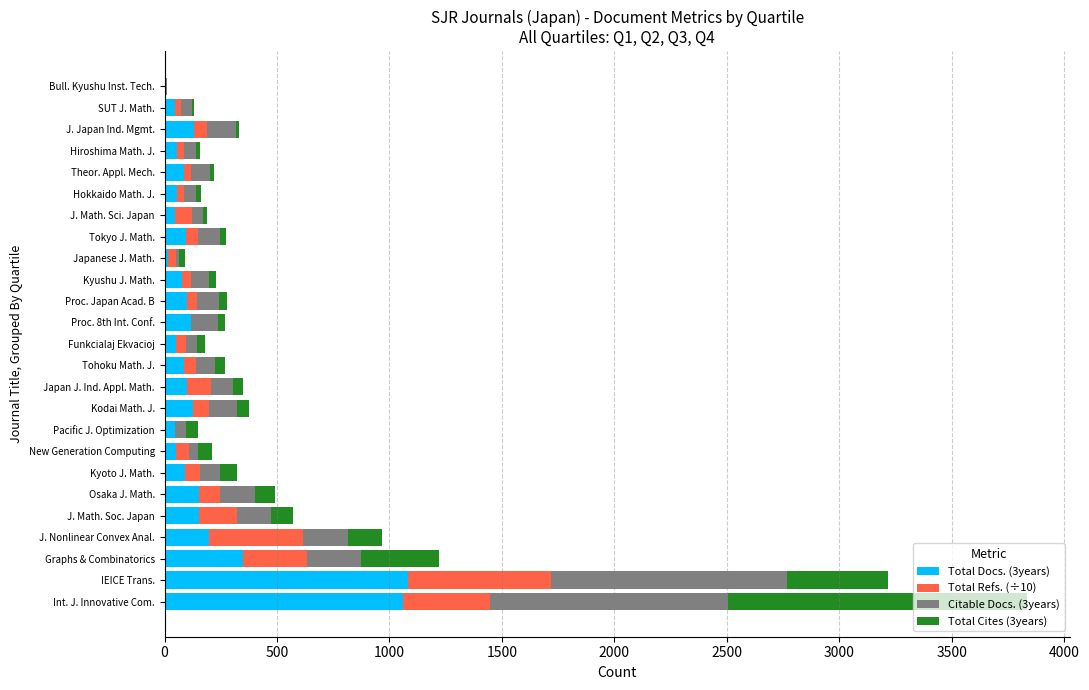

How many distinct data groups are displayed?

4